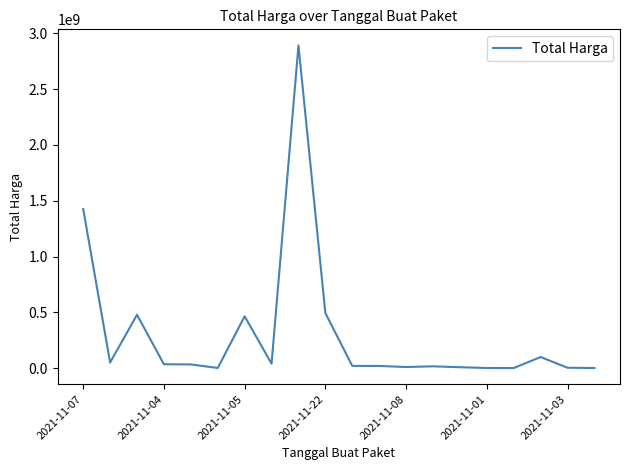

What is the difference between the maximum and minimum values?

2892044000